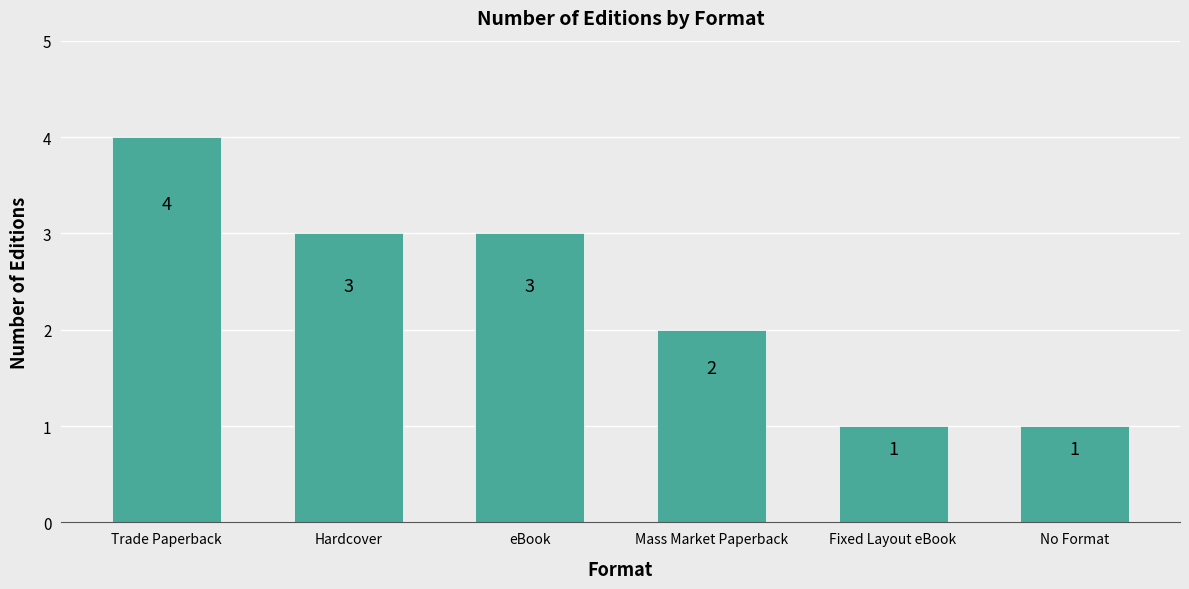

Count the values in the range 1 to 3.

5